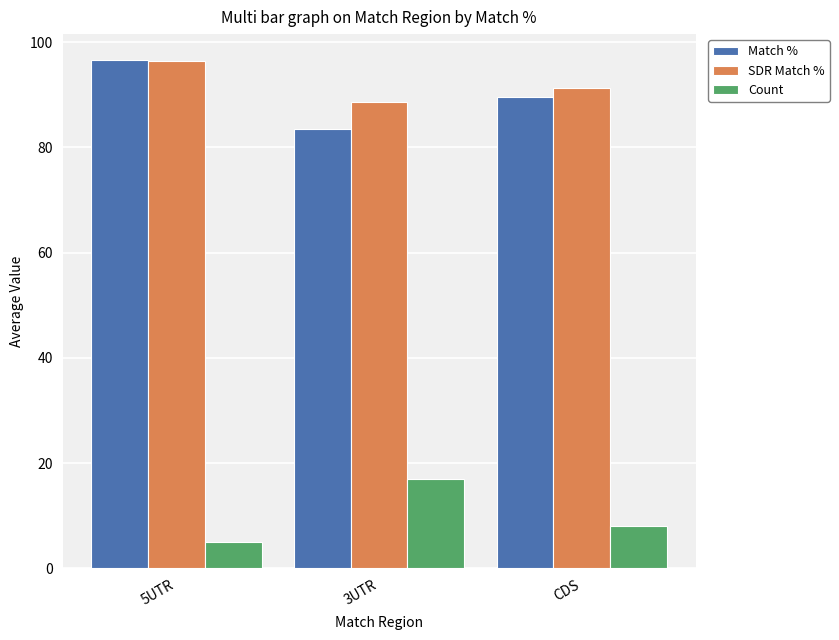

What is the difference between the maximum and minimum values in the SDR Match % series?

7.7